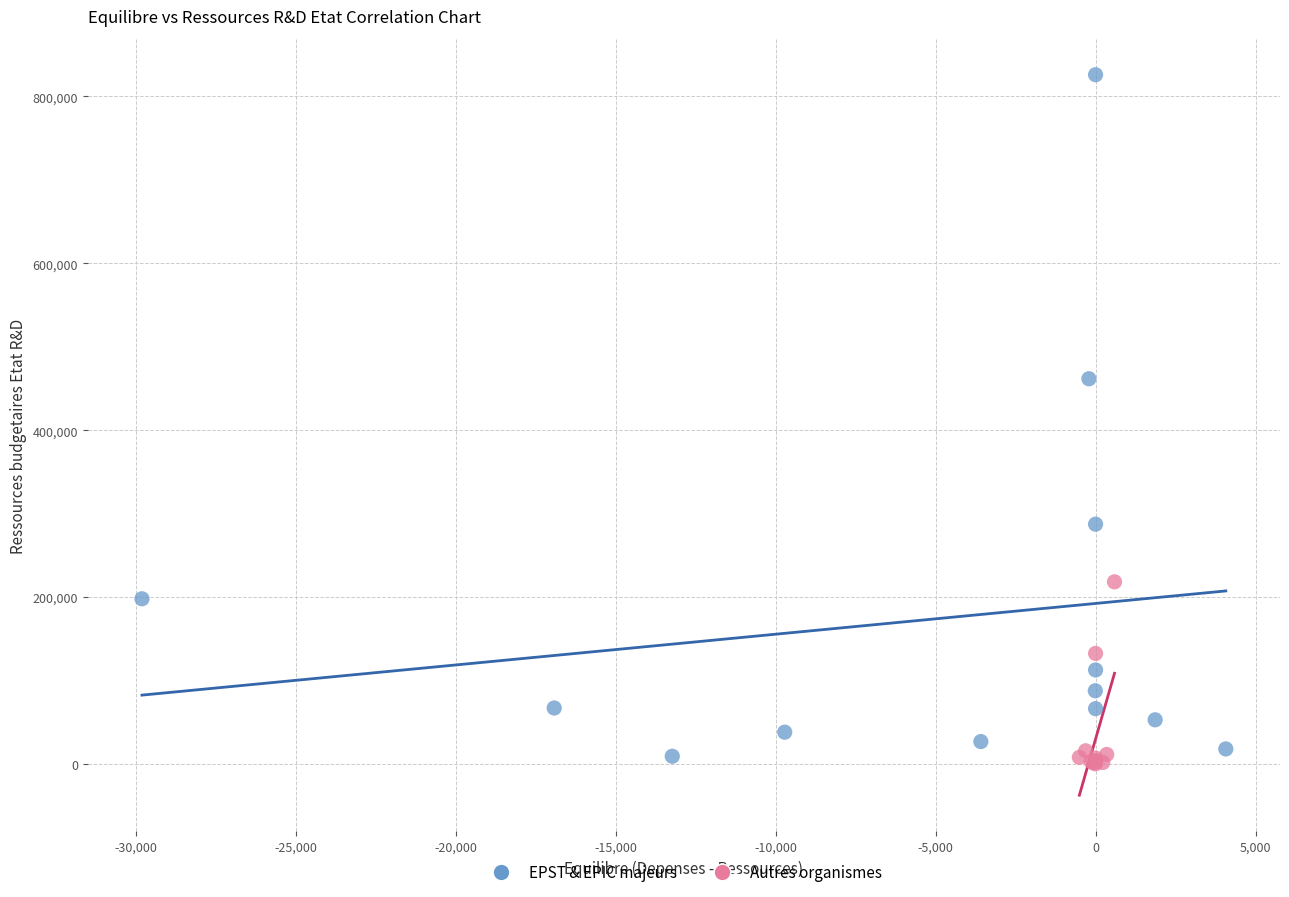

Which series has the largest Y range (max minus min)?

EPST & EPIC majeurs